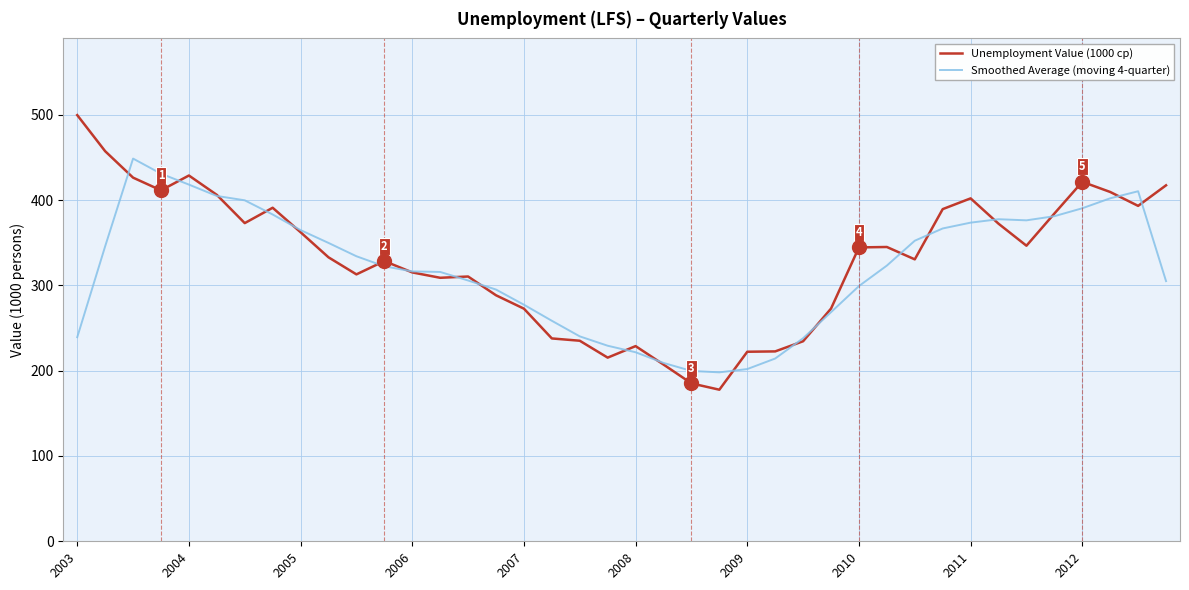

Does the chart have visible grid lines?

Yes